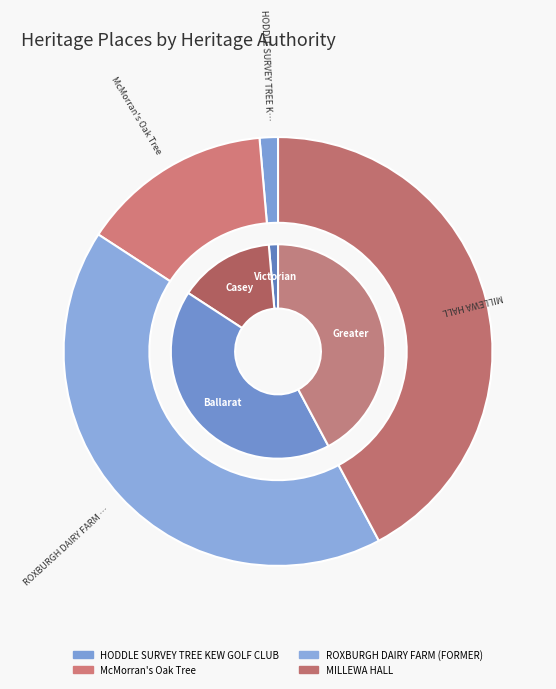

What portion of the pie excludes McMorran's Oak Tree?

85.6%